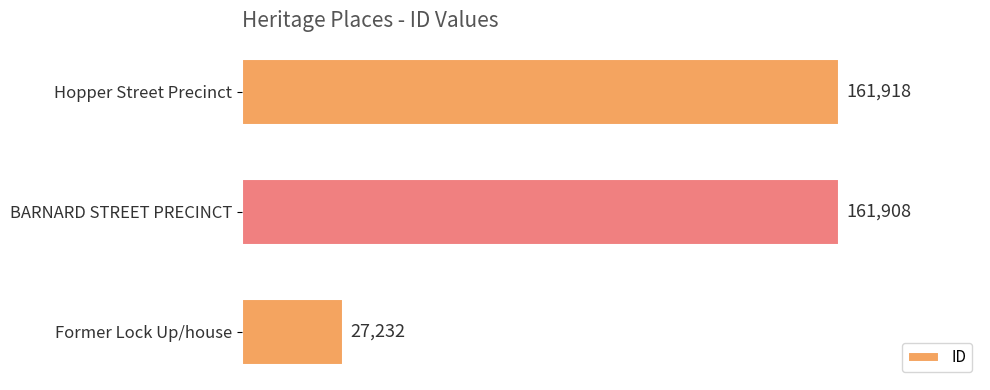

What is the difference between the maximum and second lowest values?

10